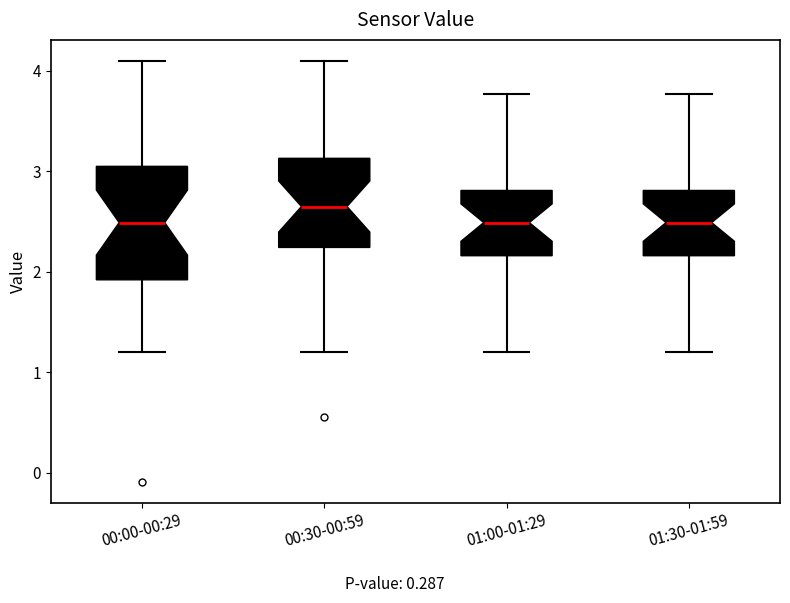

Reading left to right, transcribe this box plot: for each box, give where its median line is, the range the box spans, and where its two whiskers end, as read against the y-axis. The values are not printed on the chart, so give them approximately, as read against the axis.

00:00-00:29: median 2.5, box 1.9 to 3.1, whiskers 1.2 to 4.1
00:30-00:59: median 2.7, box 2.2 to 3.1, whiskers 1.2 to 4.1
01:00-01:29: median 2.5, box 2.2 to 2.8, whiskers 1.2 to 3.8
01:30-01:59: median 2.5, box 2.2 to 2.8, whiskers 1.2 to 3.8